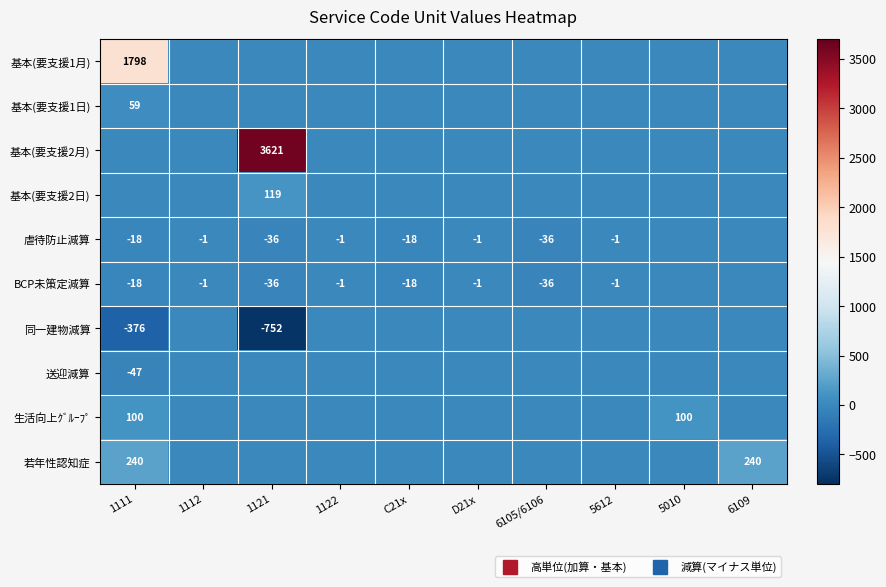

At which category is the sum across all series the highest?

1121